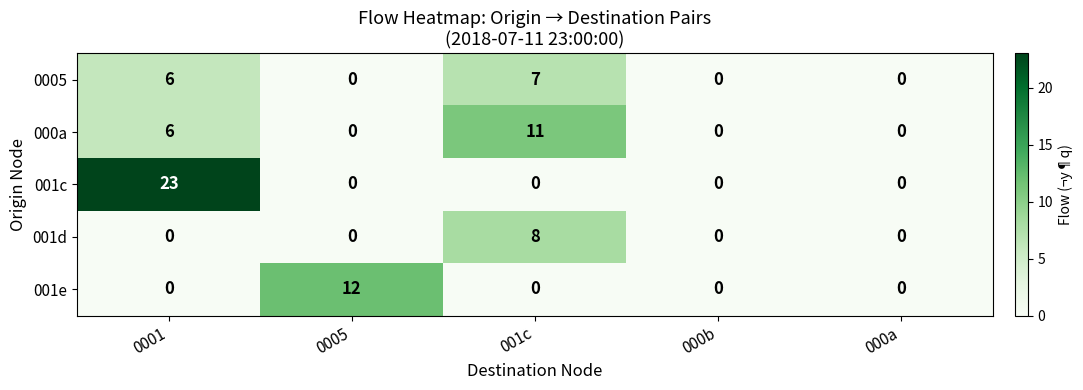

What is the difference between the highest and lowest values at 0005?

12